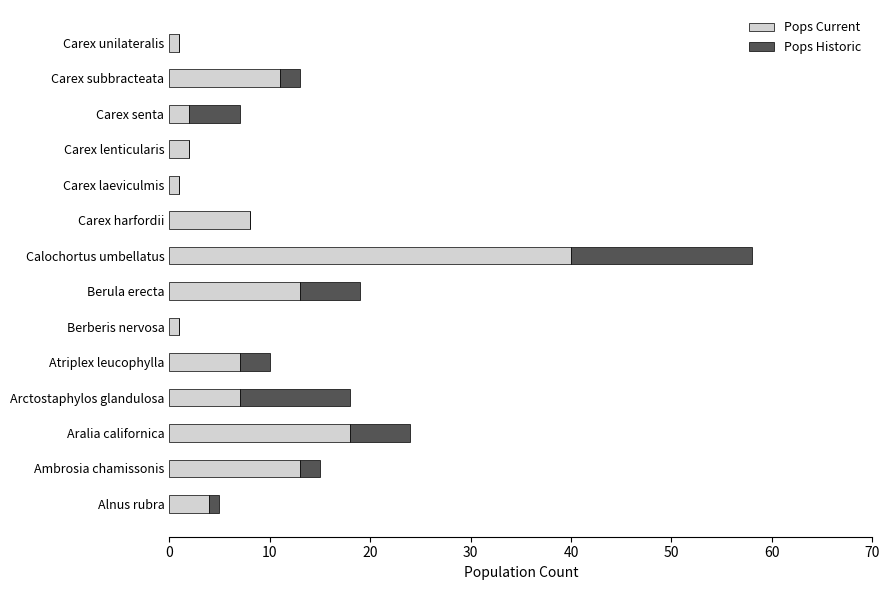

The Pops Current series shows 15 at Calochortus umbellatus. True or false?

False